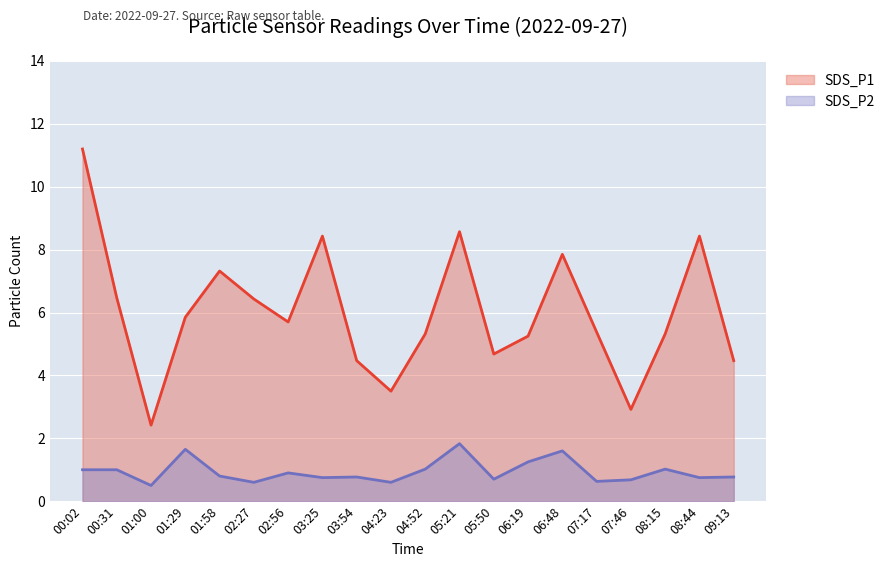

Rank the series at 04:52 from lowest to highest value.

SDS_P2, SDS_P1